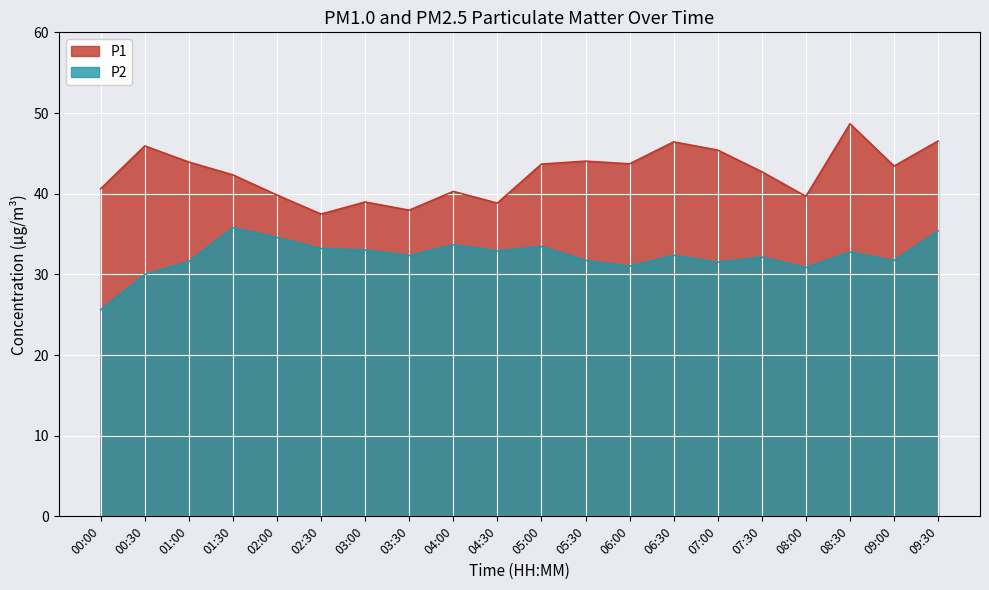

True or false: P2 and P1 cross at least once.

False